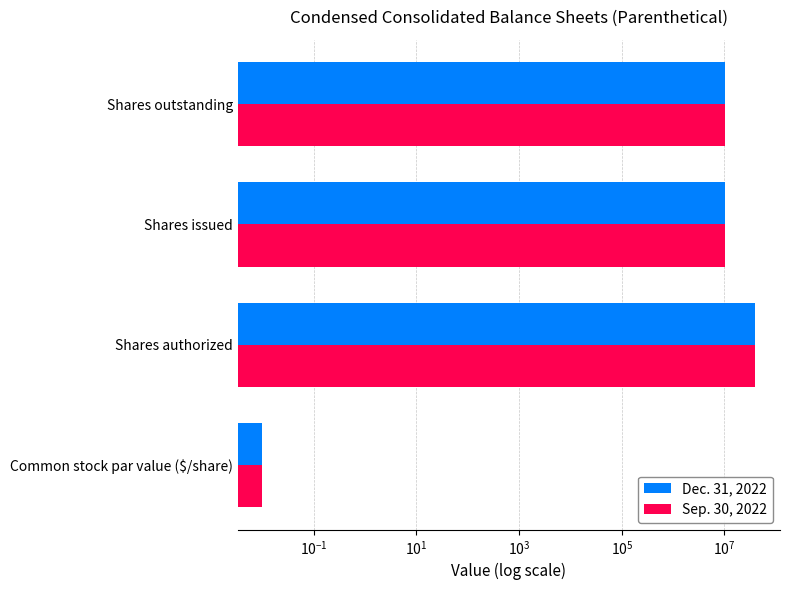

What is the value of the Sep. 30, 2022 bar at the 4th from the left?

10061185.0